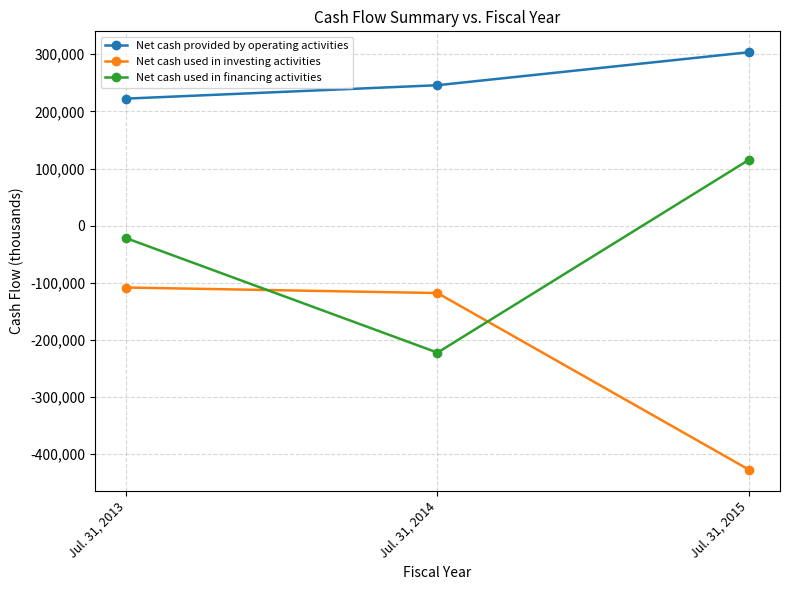

Reading left to right, transcribe all the data shown in this chart.

Net cash provided by operating activities: Jul. 31, 2013=222423	Jul. 31, 2014=245878	Jul. 31, 2015=303660
Net cash used in investing activities: Jul. 31, 2013=-108238	Jul. 31, 2014=-117906	Jul. 31, 2015=-427068
Net cash used in financing activities: Jul. 31, 2013=-21790	Jul. 31, 2014=-222212	Jul. 31, 2015=115251